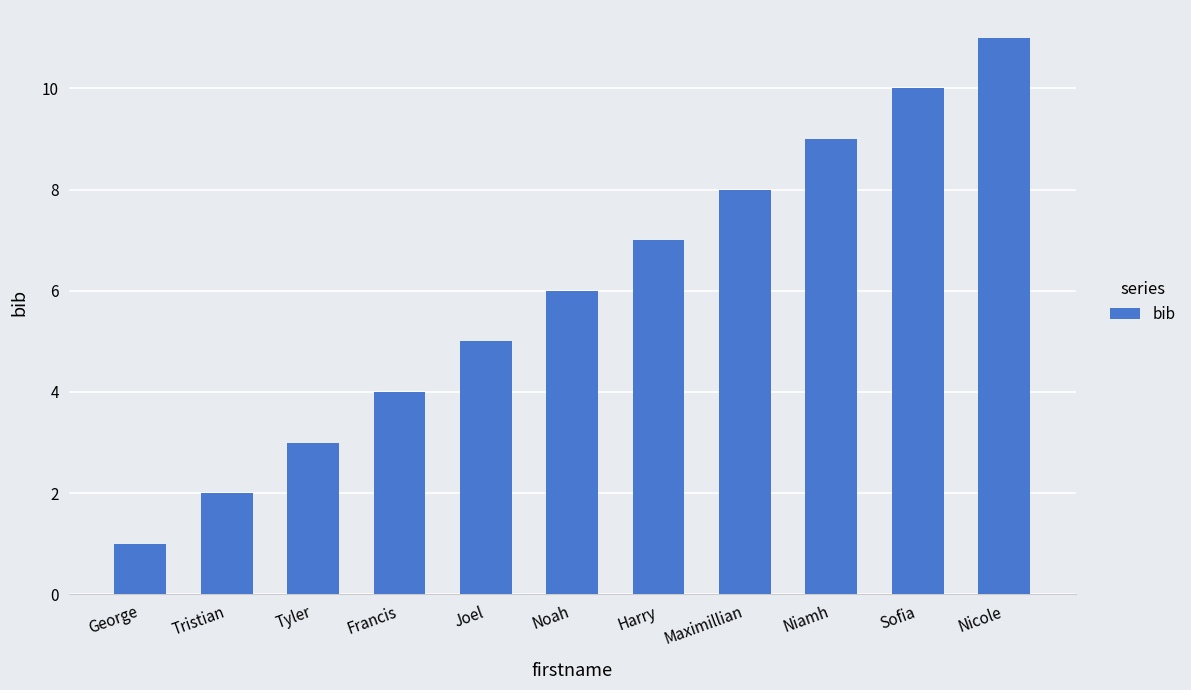

Reading left to right, what are all the values shown in this chart?

George=1	Tristian=2	Tyler=3	Francis=4	Joel=5	Noah=6	Harry=7	Maximillian=8	Niamh=9	Sofia=10	Nicole=11